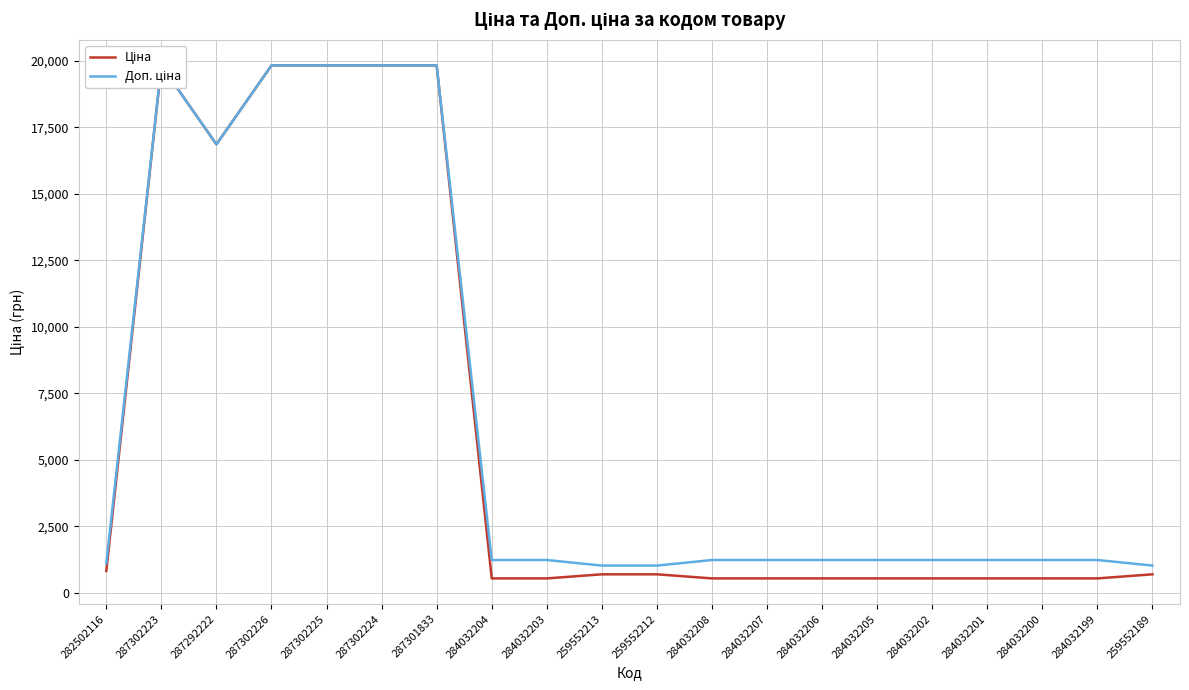

Where does the Ціна series first go above 689?

282502116